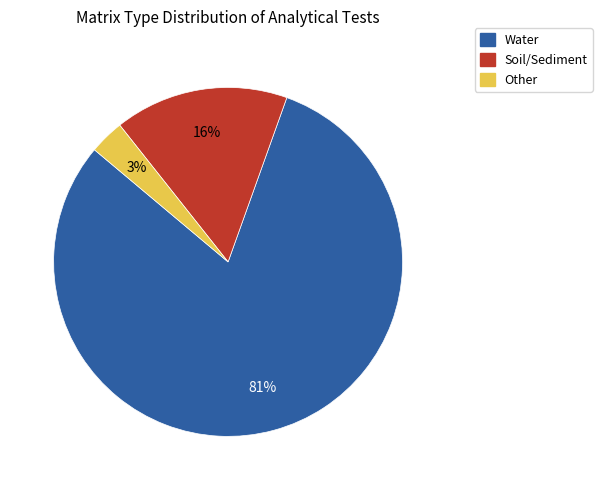

Does any single category account for the majority?

Yes